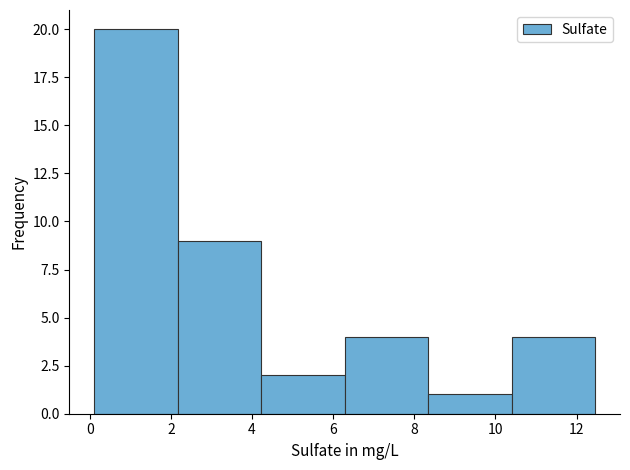

Reading left to right, list every bar in this chart as the range it spans on the x-axis followed by its height. Neither the bar edges nor the heights are printed on the chart, so give them approximately, as read against the axes.

0.2 to 2.2: 20
2.2 to 4.2: 9
4.2 to 6.2: 2
6.2 to 8.4: 4
8.4 to 10.4: 1
10.4 to 12.4: 4